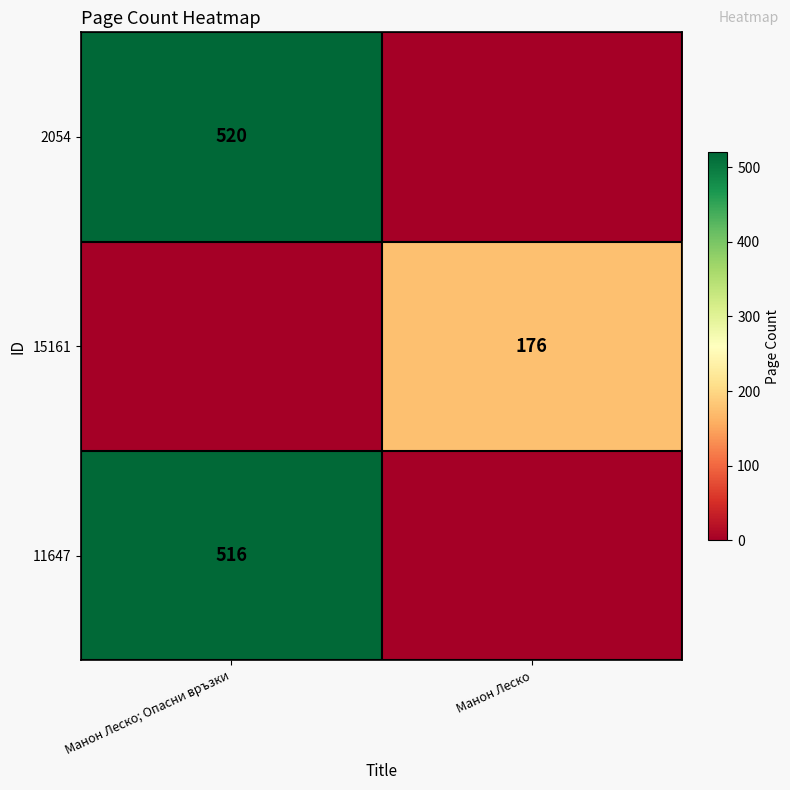

Is the value of 2054 at Манон Леско; Опасни връзки greater than the value of 15161 at Манон Леско?

Yes